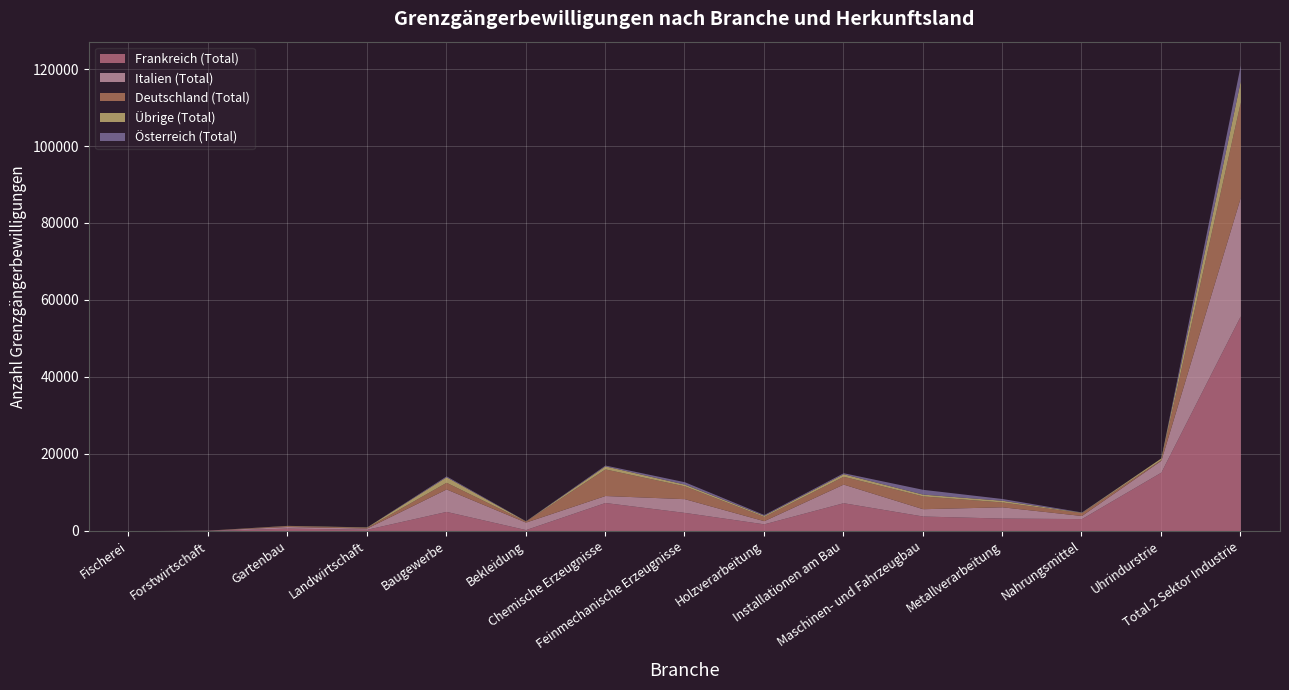

At which category does Österreich (Total) reach its first local peak?

Baugewerbe